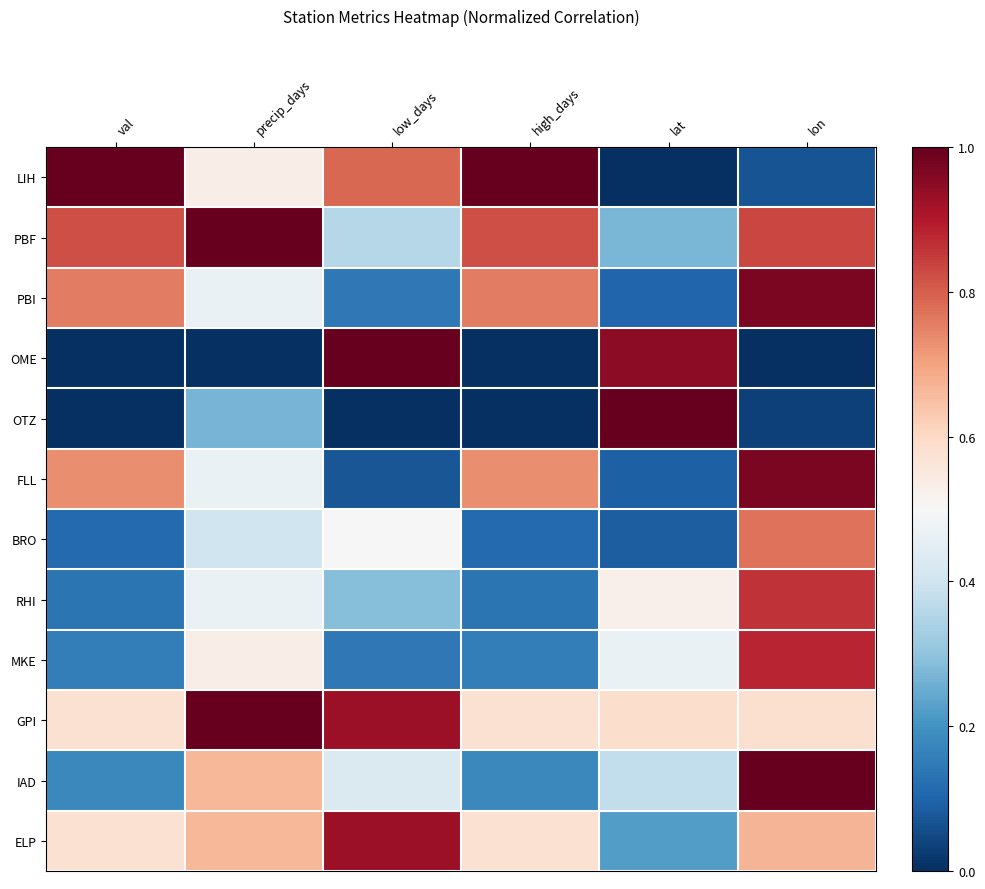

Which series has the largest range (max minus min)?

LIH